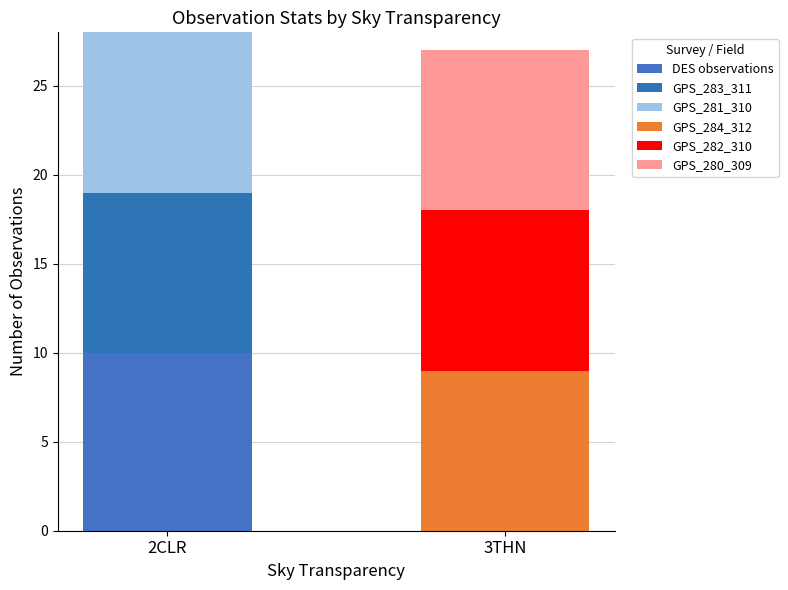

Which series has the largest total across all categories?

DES observations